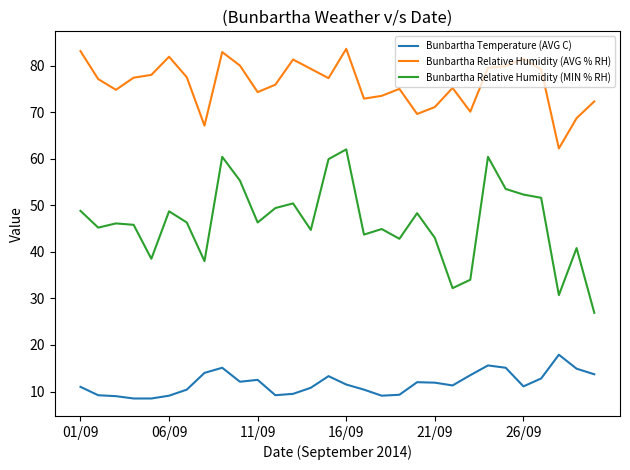

What is the minimum value for Bunbartha Relative Humidity (AVG % RH)?

62.2